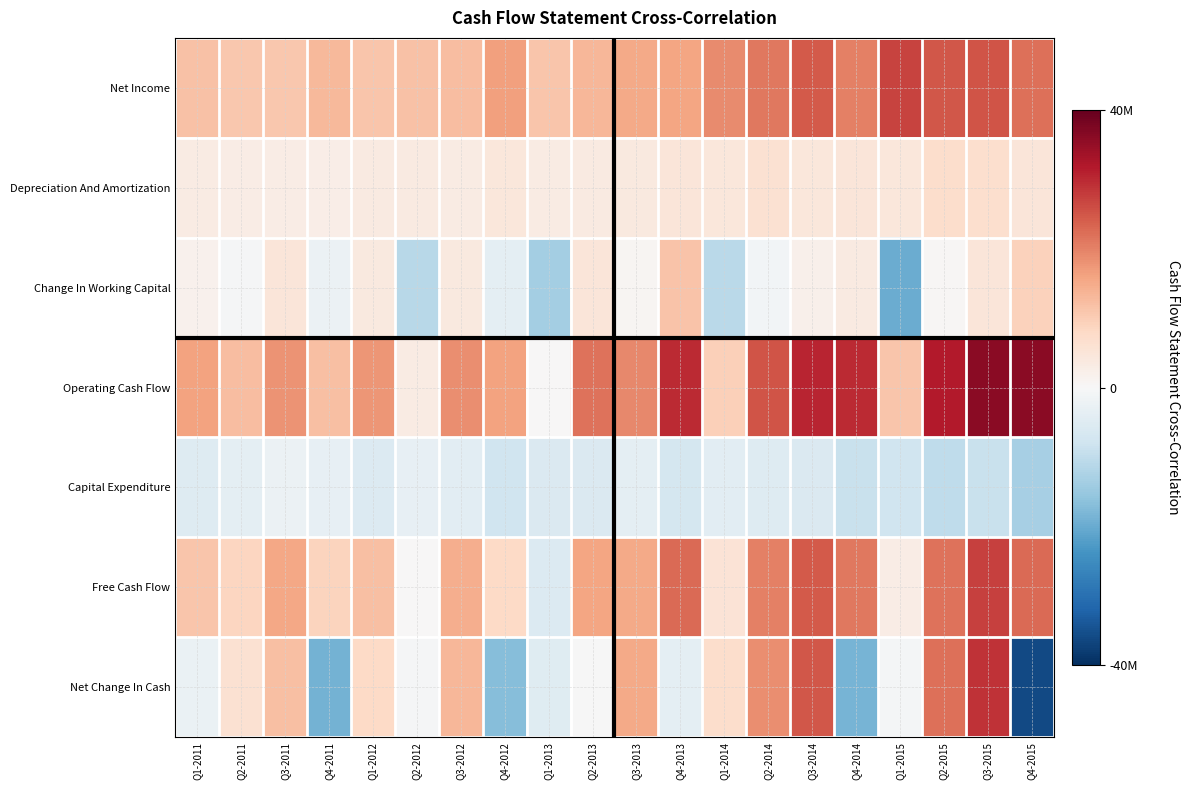

Rank the series at Q3-2014 from highest to lowest value.

Operating Cash Flow, Net Change In Cash, Free Cash Flow, Net Income, Depreciation And Amortization, Change In Working Capital, Capital Expenditure